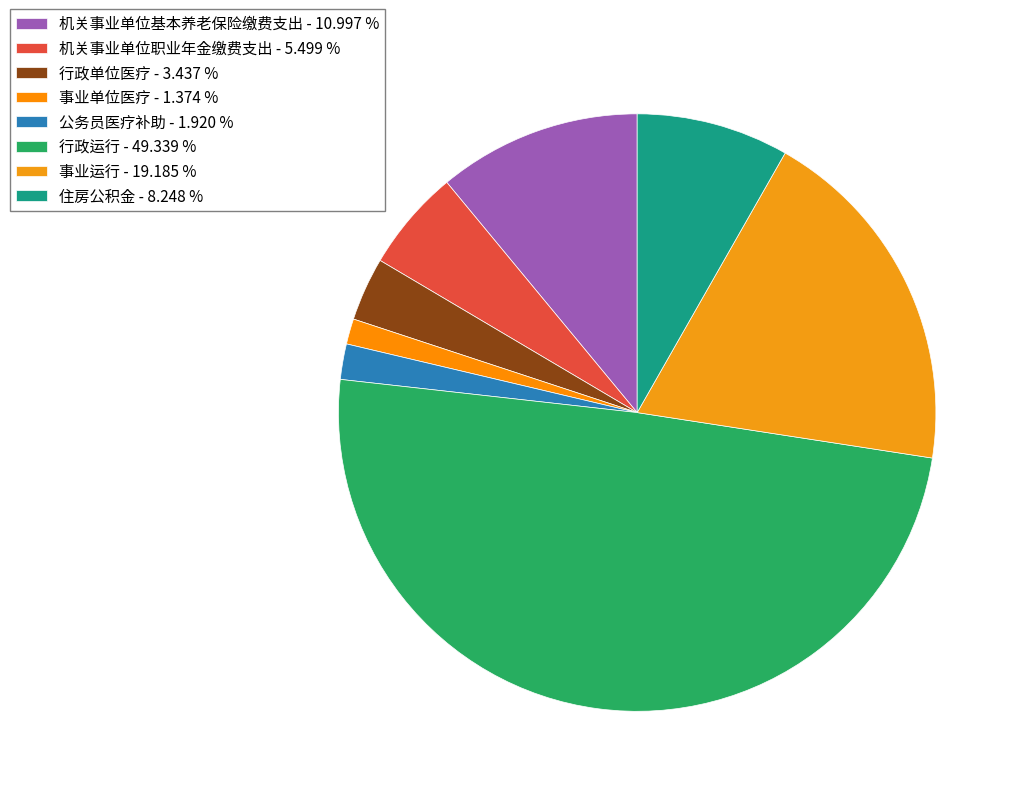

The 住房公积金 slice represents 8% of the pie. True or false?

True